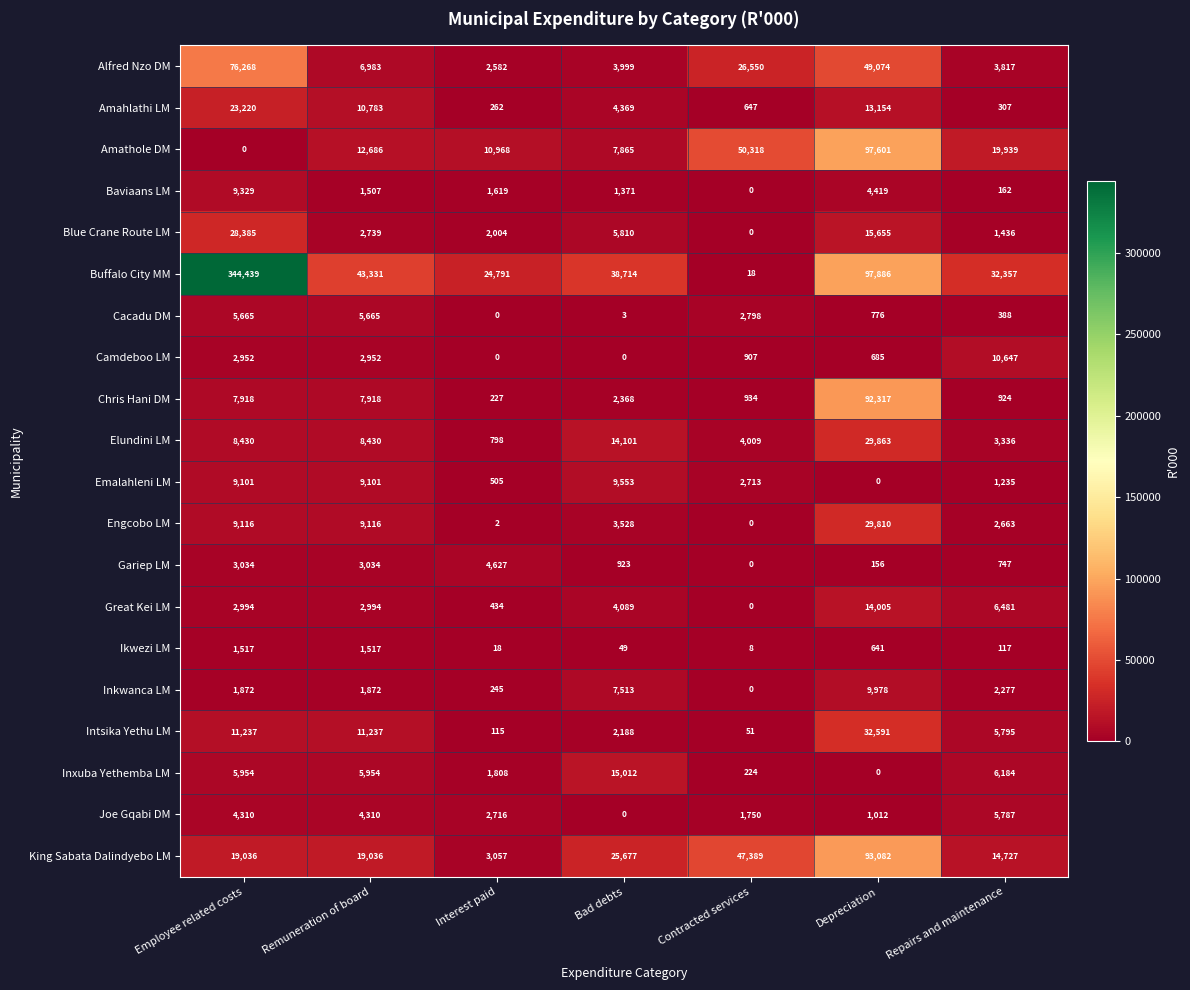

Which series changed the most between Bad debts and Depreciation?

Chris Hani DM